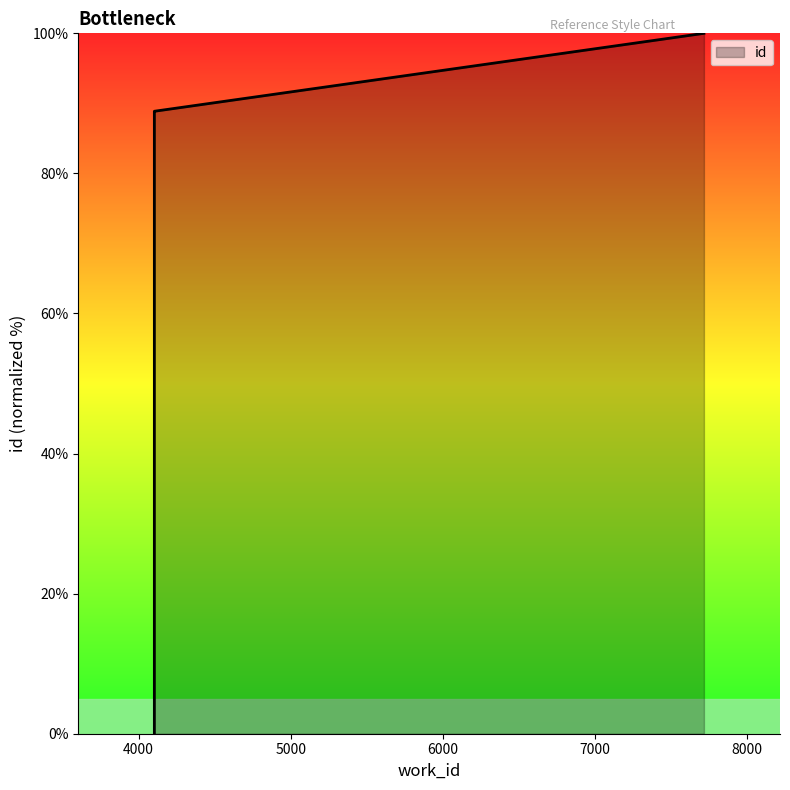

What is the approximate value at 4103?

88.9